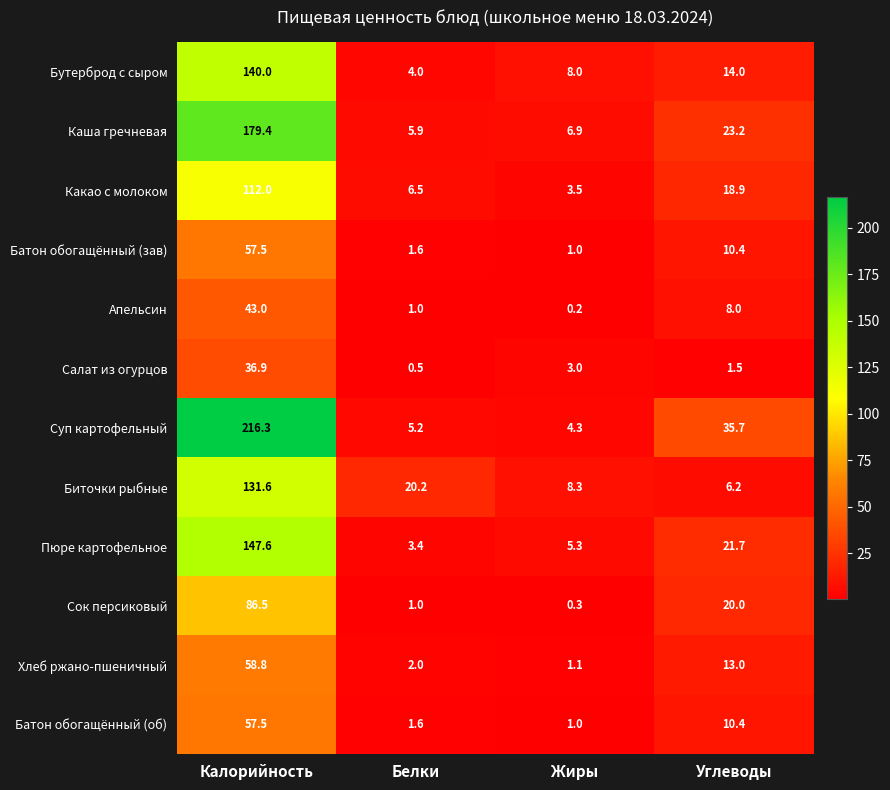

What is the approximate value of Каша гречневая at Жиры?

6.9